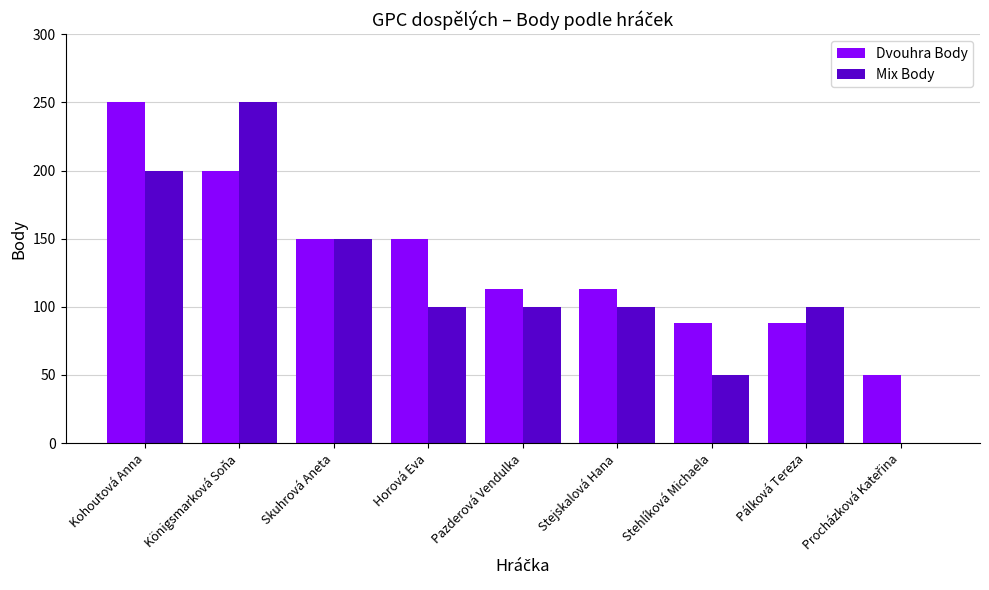

Which category has the highest value in the Dvouhra Body series?

Kohoutová Anna